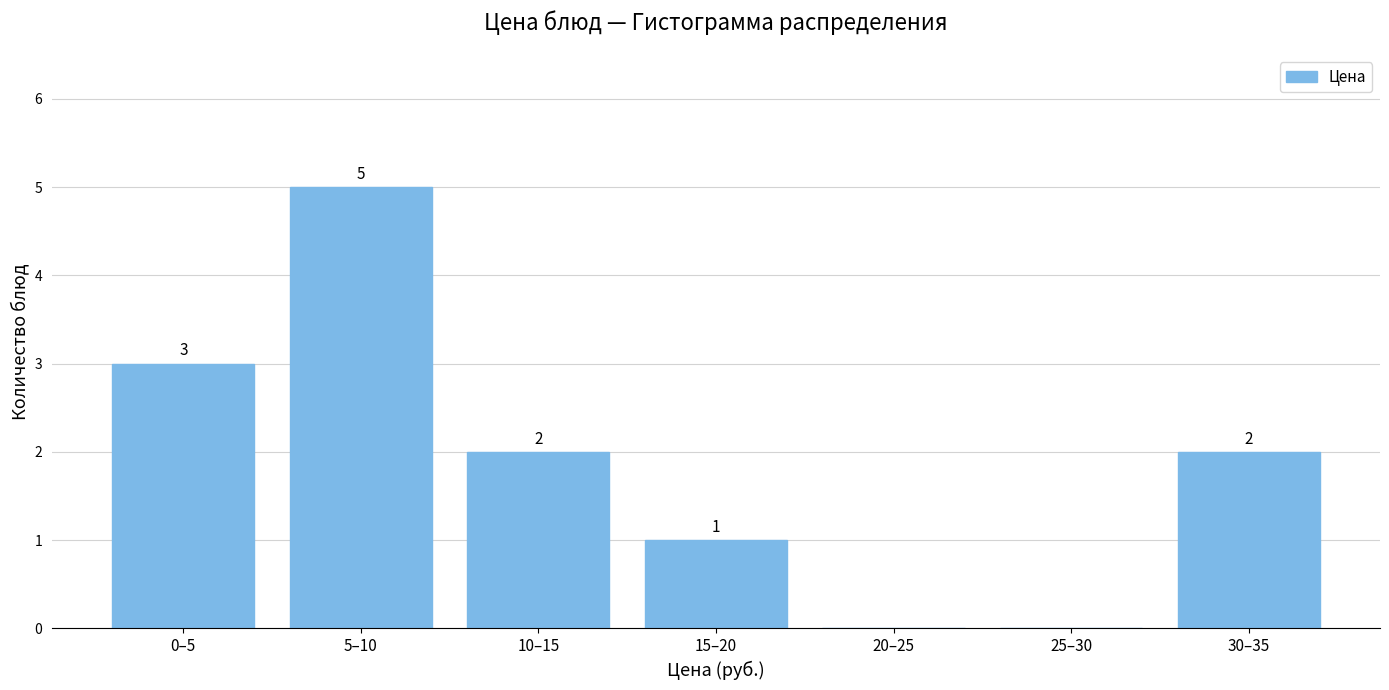

Reading left to right, what are all the values shown in this chart?

0–5=3	5–10=5	10–15=2	15–20=1	20–25=0	25–30=0	30–35=2